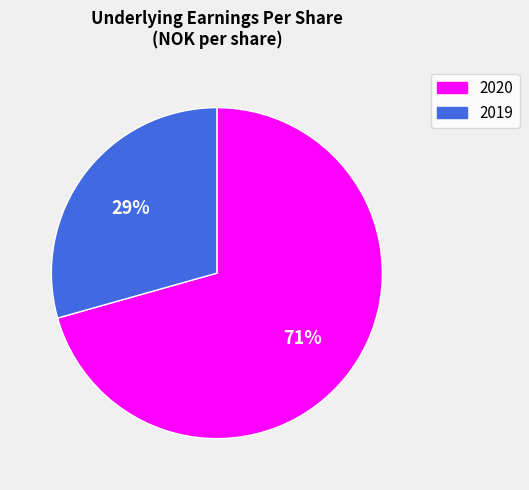

True or false: 2020 accounts for 62% of the total.

False